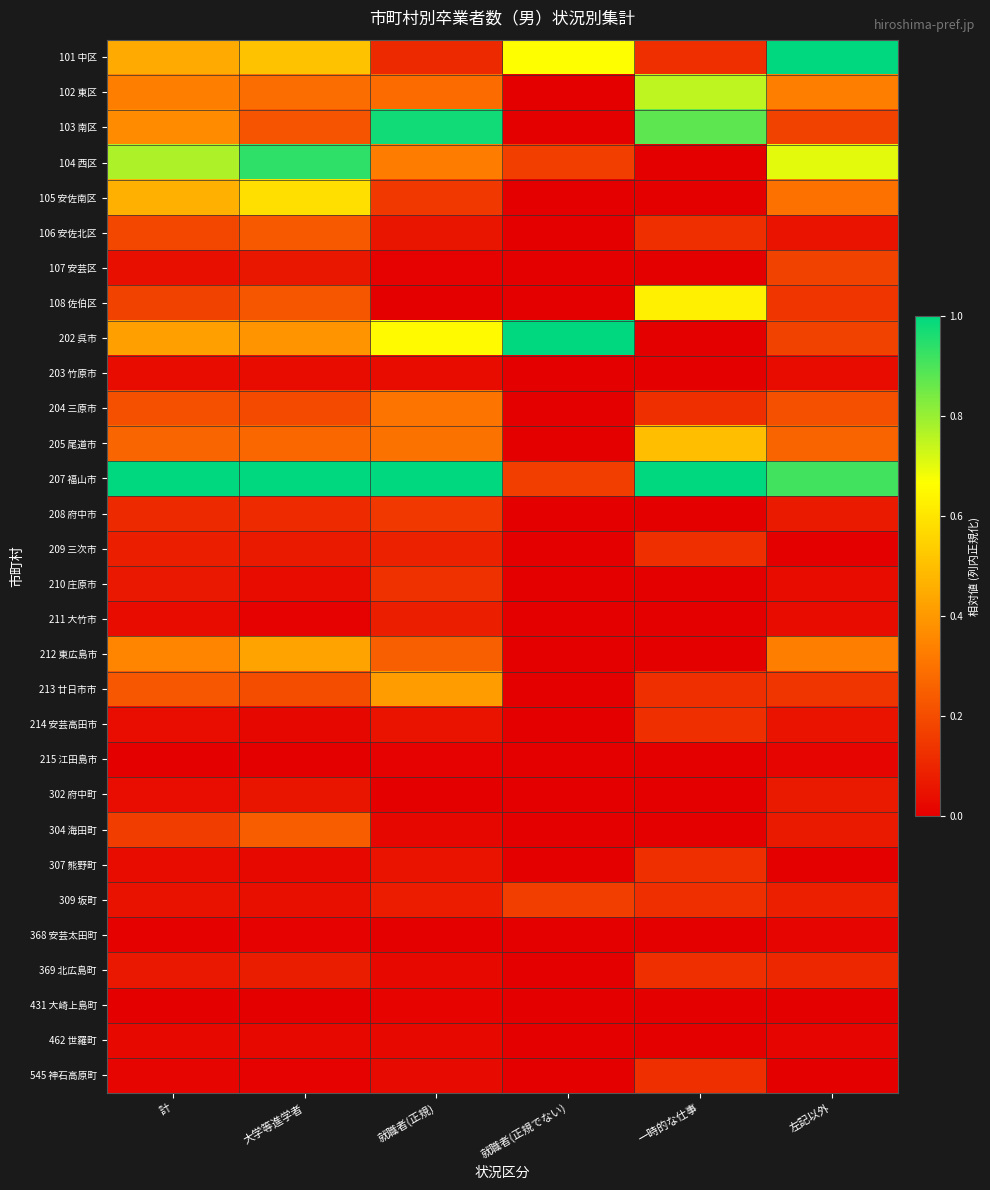

Which series changed the most between 計 and 就職者(正規でない)?

207 福山市